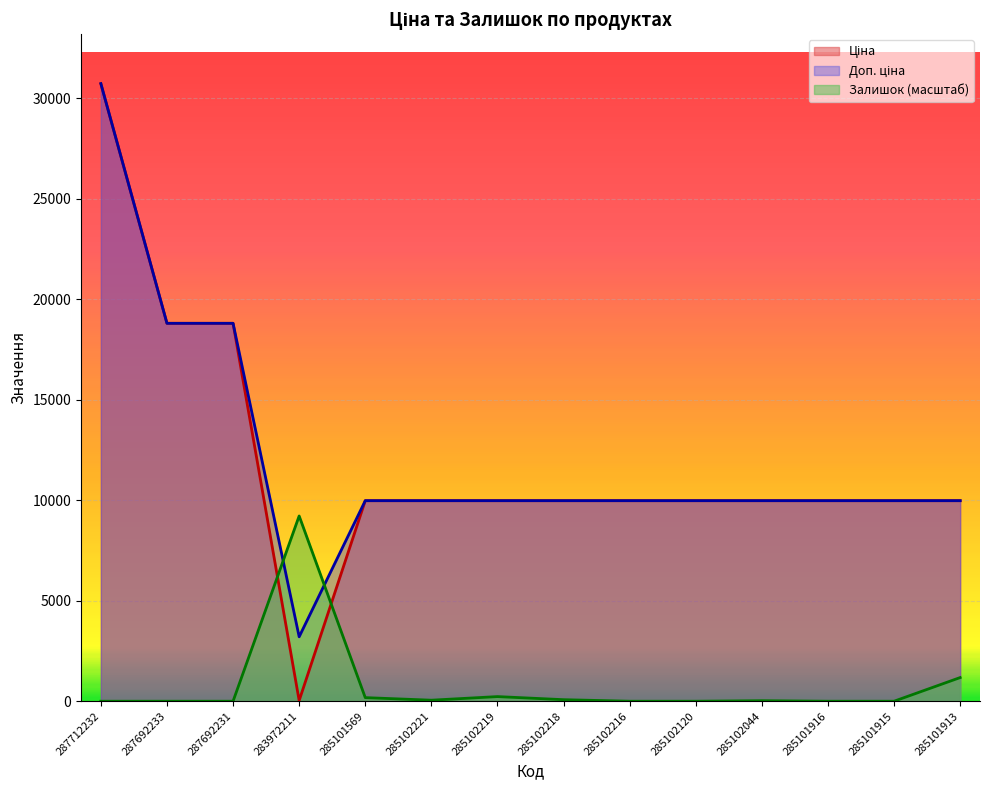

What is the difference between the highest and lowest values at 285101915?

9975.0